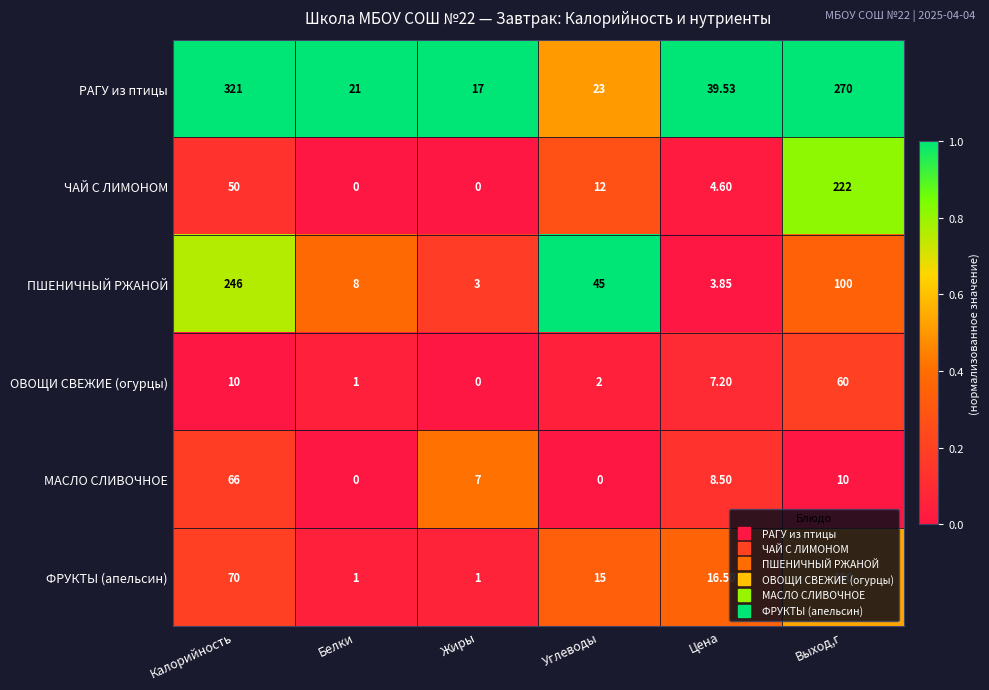

List the series in order of their peak value, highest first.

РАГУ из птицы, ПШЕНИЧНЫЙ РЖАНОЙ, ЧАЙ С ЛИМОНОМ, ФРУКТЫ (апельсин), МАСЛО СЛИВОЧНОЕ, ОВОЩИ СВЕЖИЕ (огурцы)